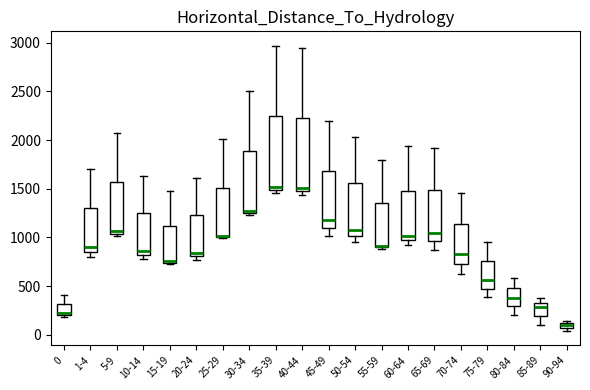

Where does the upper whisker of the box for 15-19 end on the y-axis? The values are not printed on the chart, so give them approximately, as read against the axis.

1500